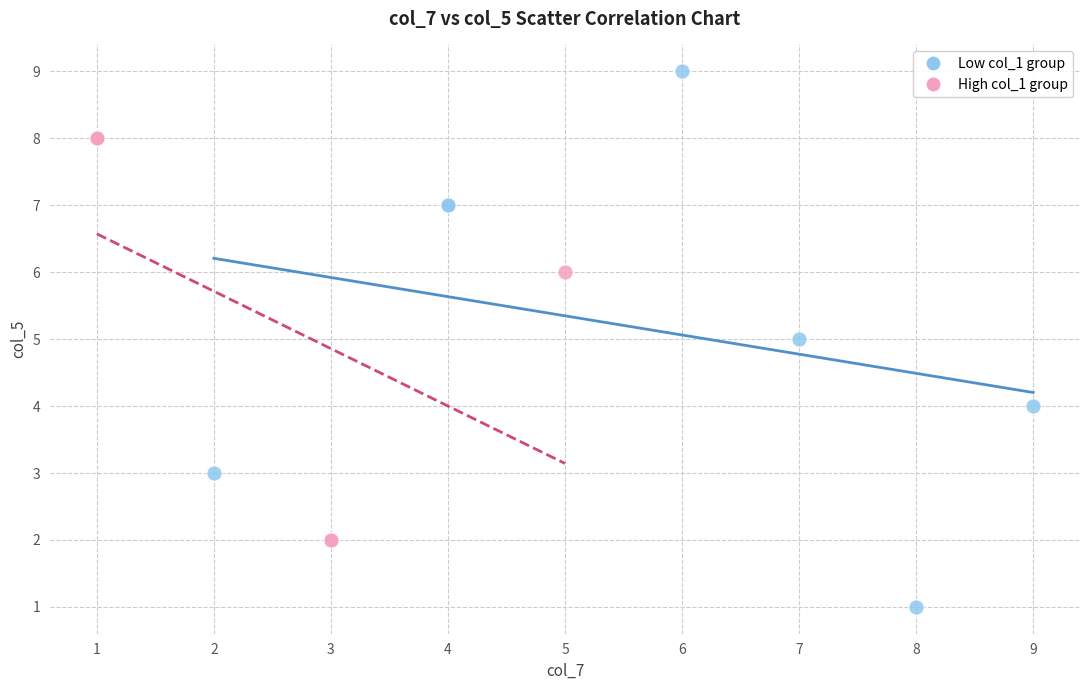

Which series contains the lowest Y value?

Low col_1 group